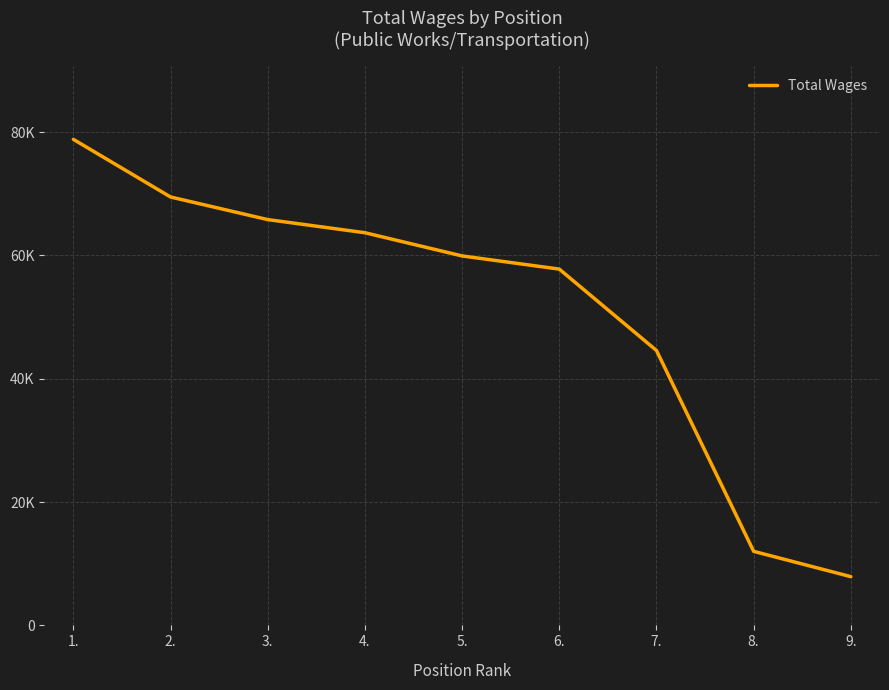

Is this an area chart (filled region under the line)?

No